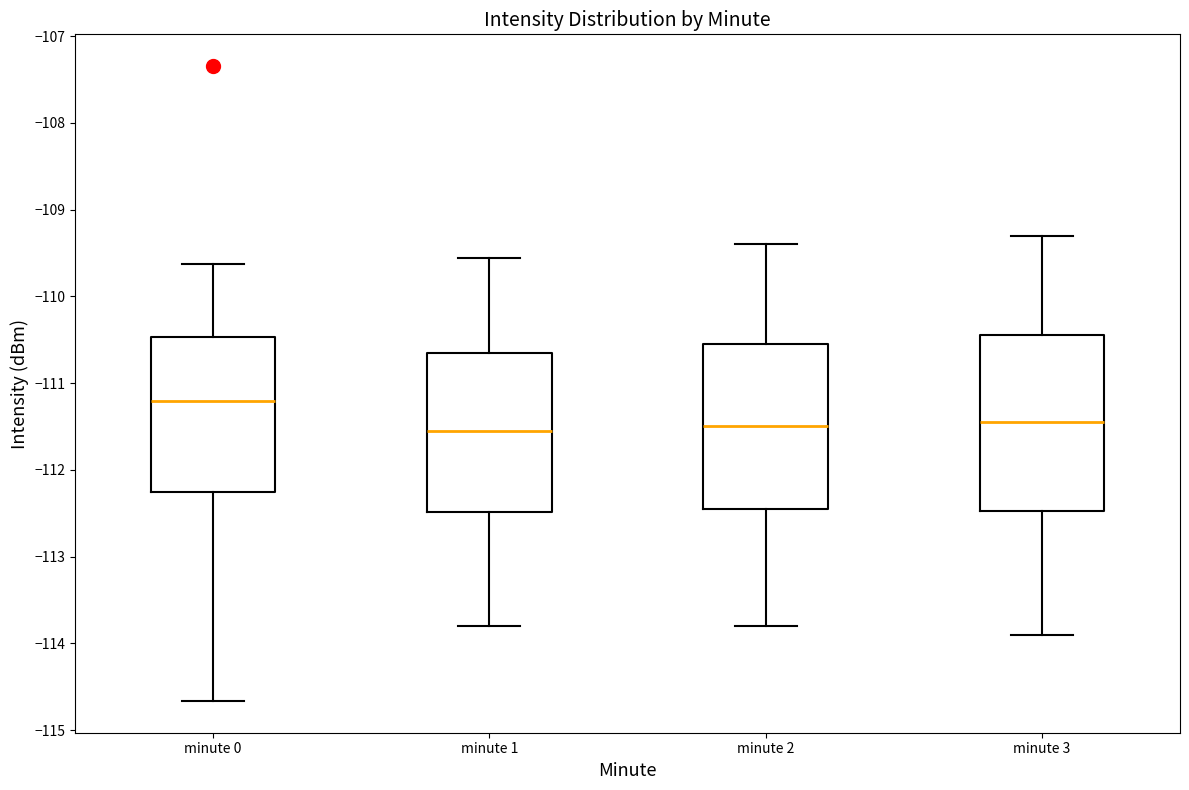

Where does the lower whisker of the box for minute 1 end on the y-axis? The values are not printed on the chart, so give them approximately, as read against the axis.

-113.8